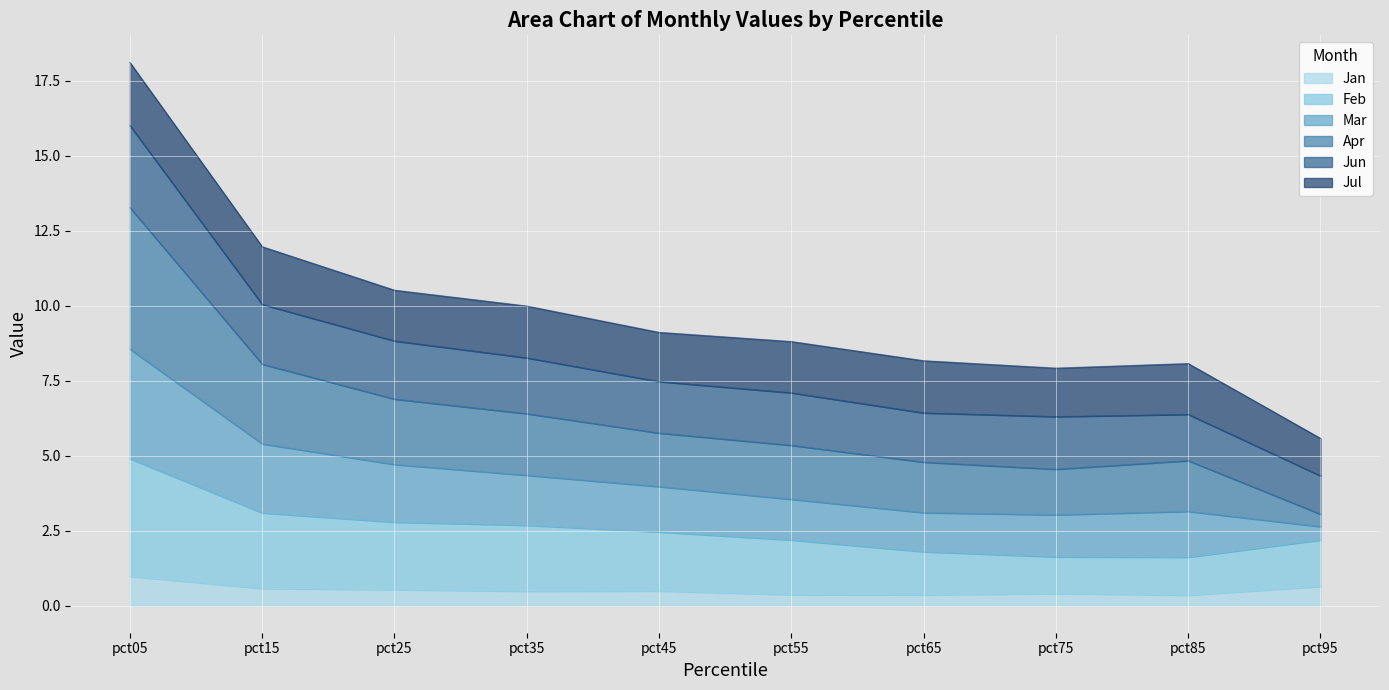

At which label does Feb reach its minimum?

pct85